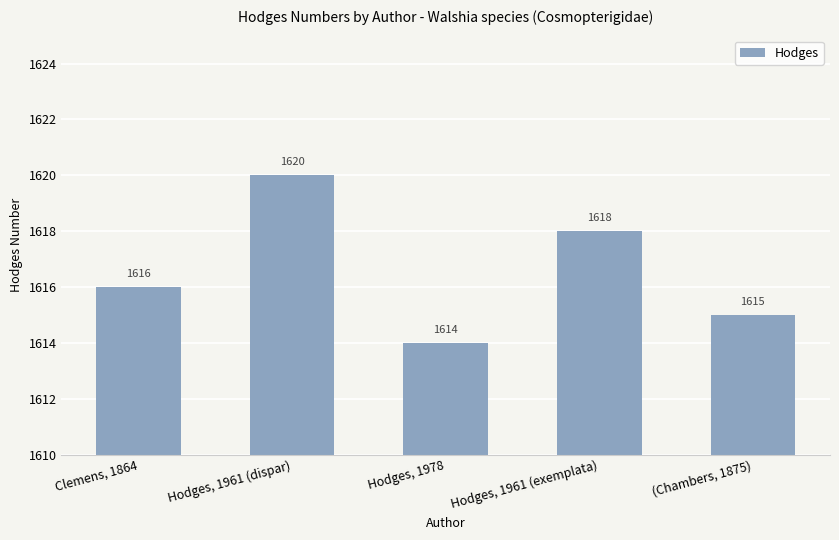

What is the label of the 1st bar from the right?

(Chambers, 1875)